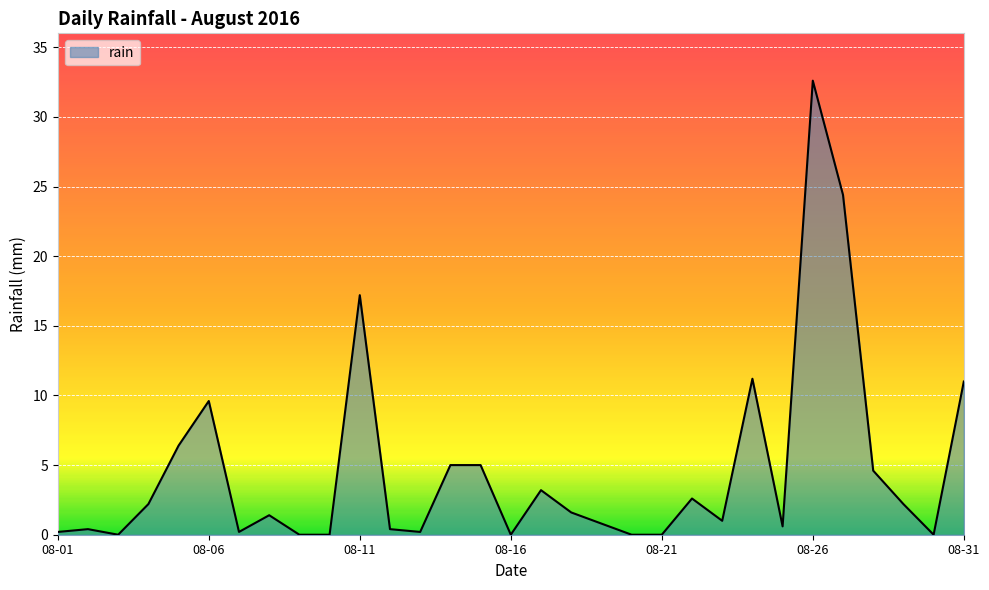

True or false: there are more than 0 points higher than both neighbors.

True